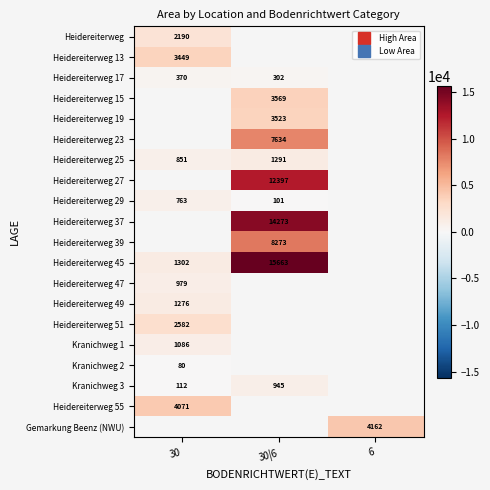

Between 6 and 30, which is larger?

30